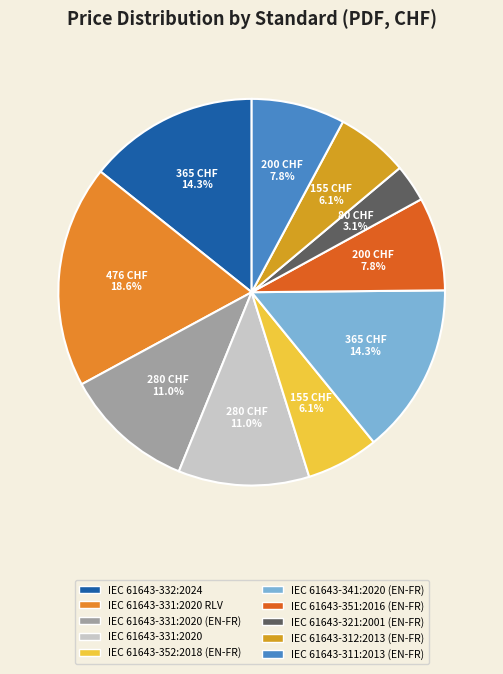

Combined, do IEC 61643-331:2020 (EN-FR) and IEC 61643-331:2020 RLV account for over 50%?

No